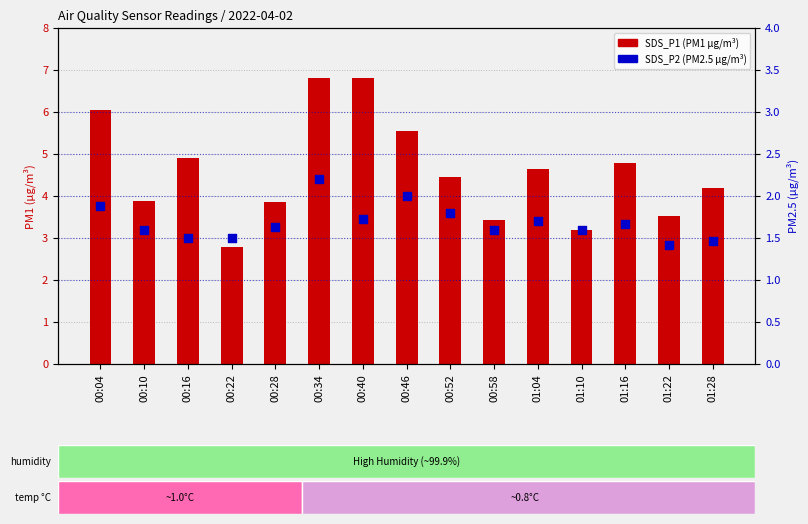

Which series has the largest total across all categories?

SDS_P1 (PM1)